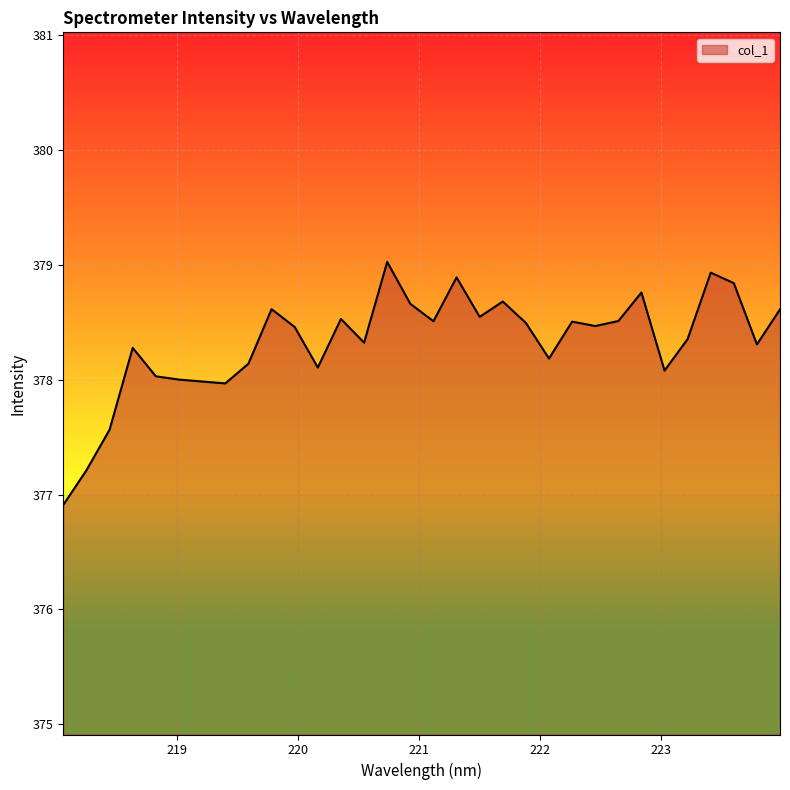

What is the smallest value displayed?

376.9